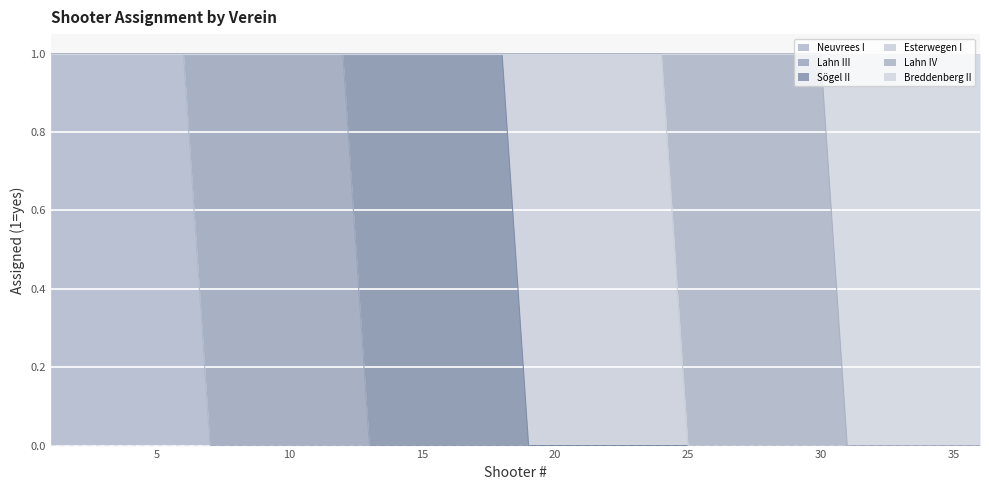

True or false: Lahn III has more than 0 points higher than both neighbors.

False